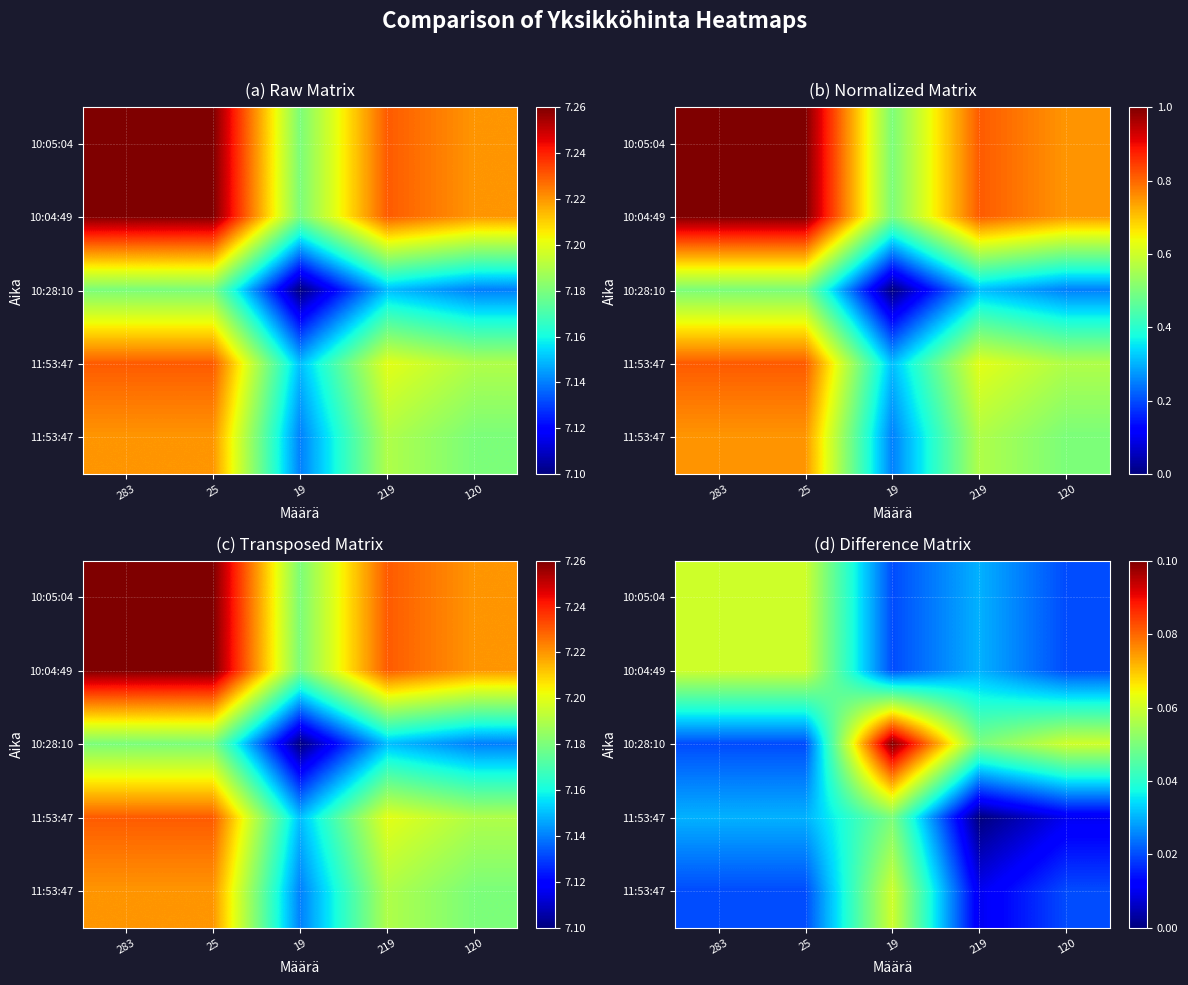

What is the greatest value displayed?

0.1